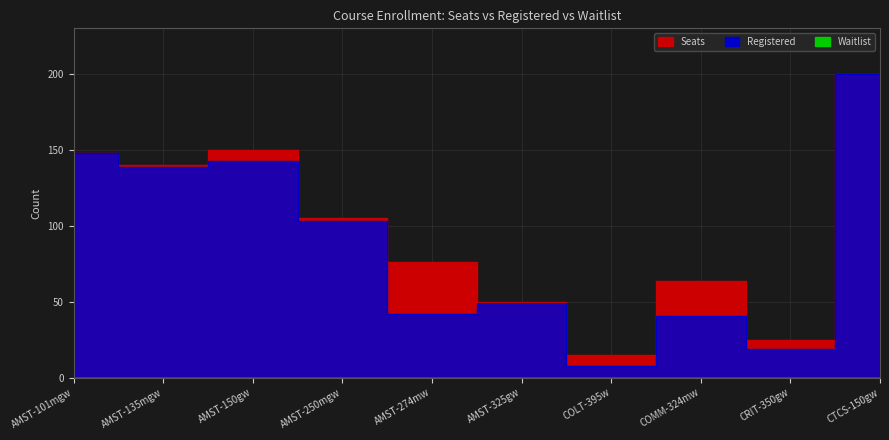

Which series has the largest range (max minus min)?

Registered